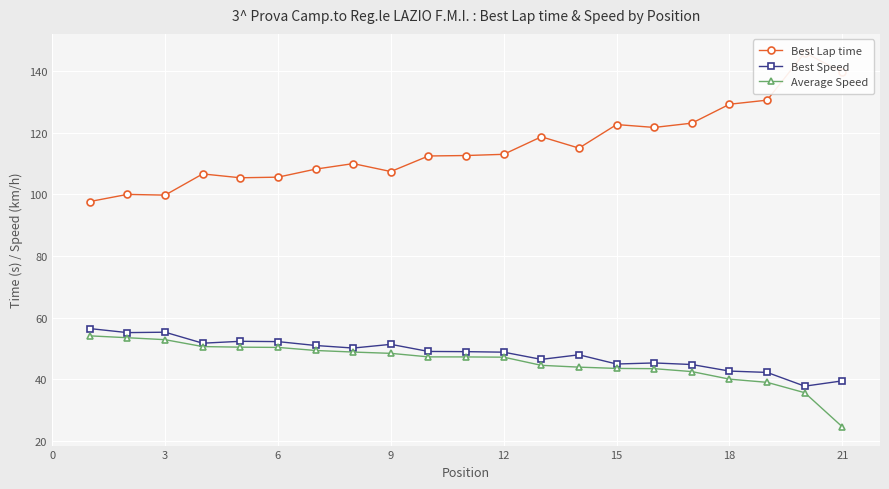

True or false: Best Speed has more than 1 interior local peaks.

True